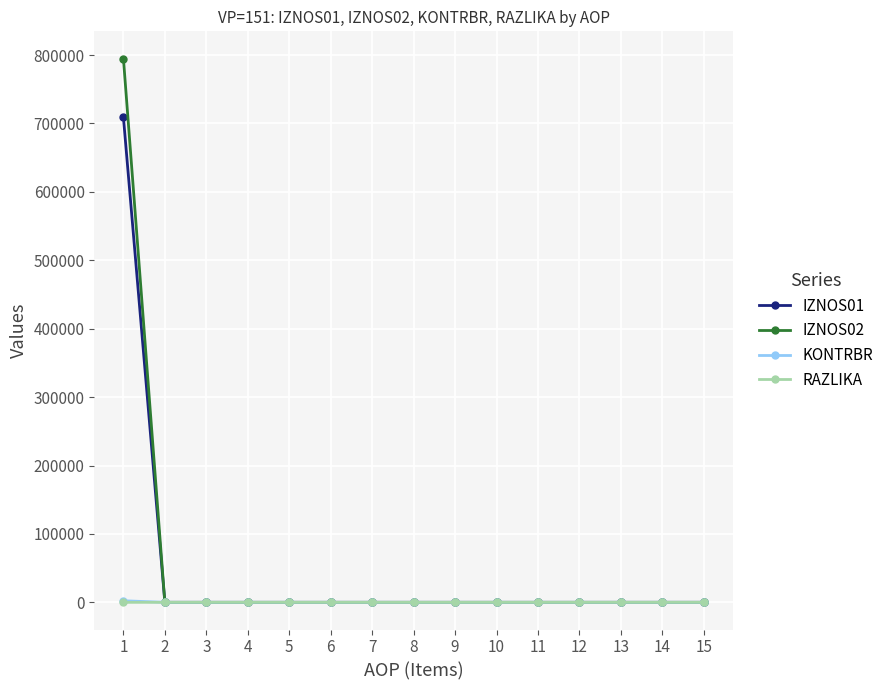

Which series has the widest spread of values?

IZNOS02